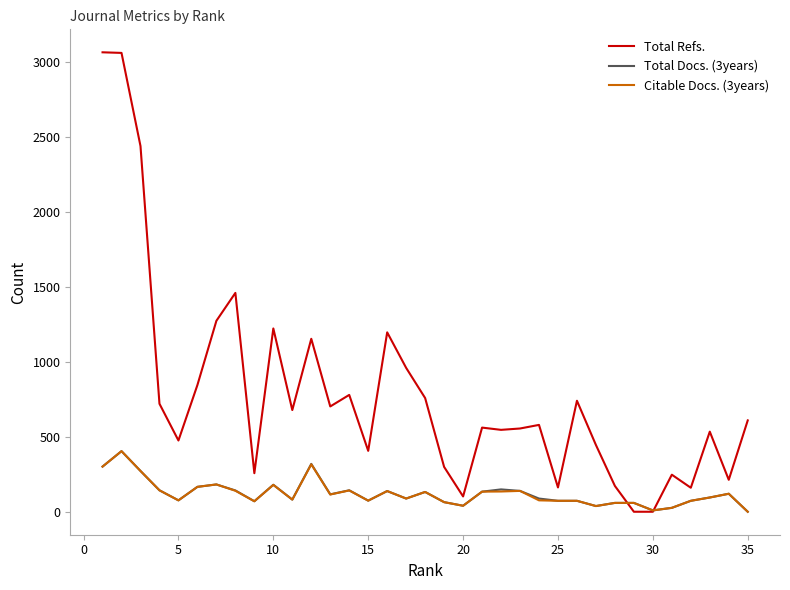

Count the number of data series in this chart.

3